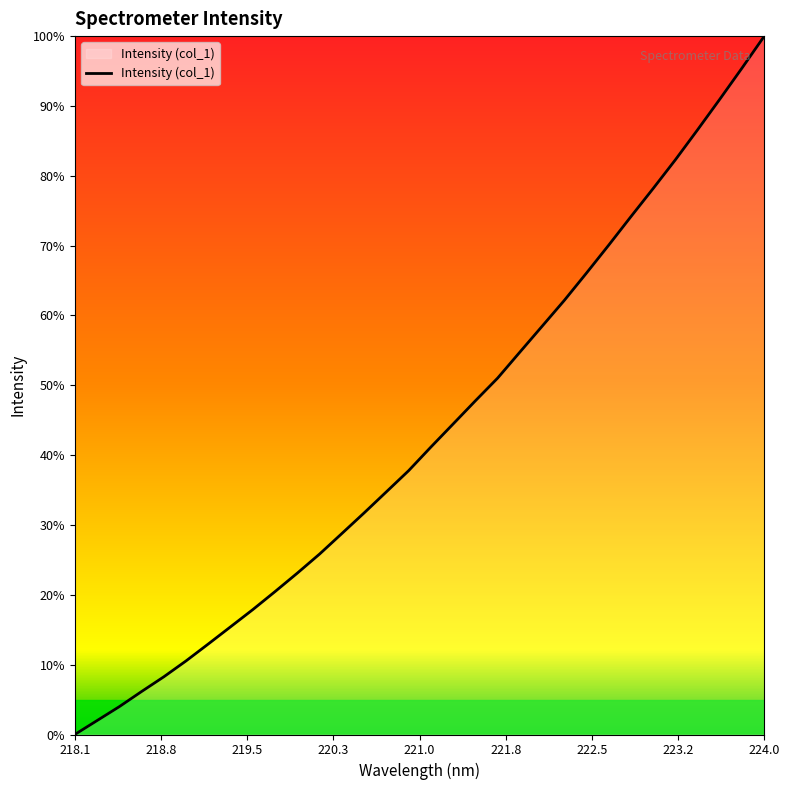

Is this an area chart (filled region under the line)?

Yes